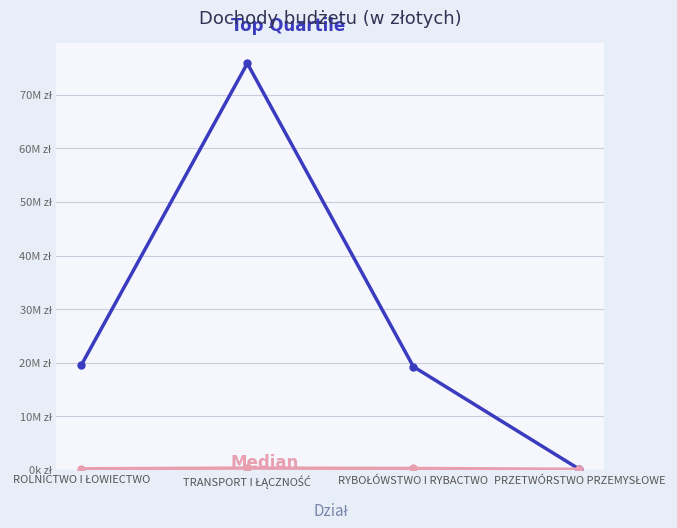

Does the chart have visible grid lines?

Yes